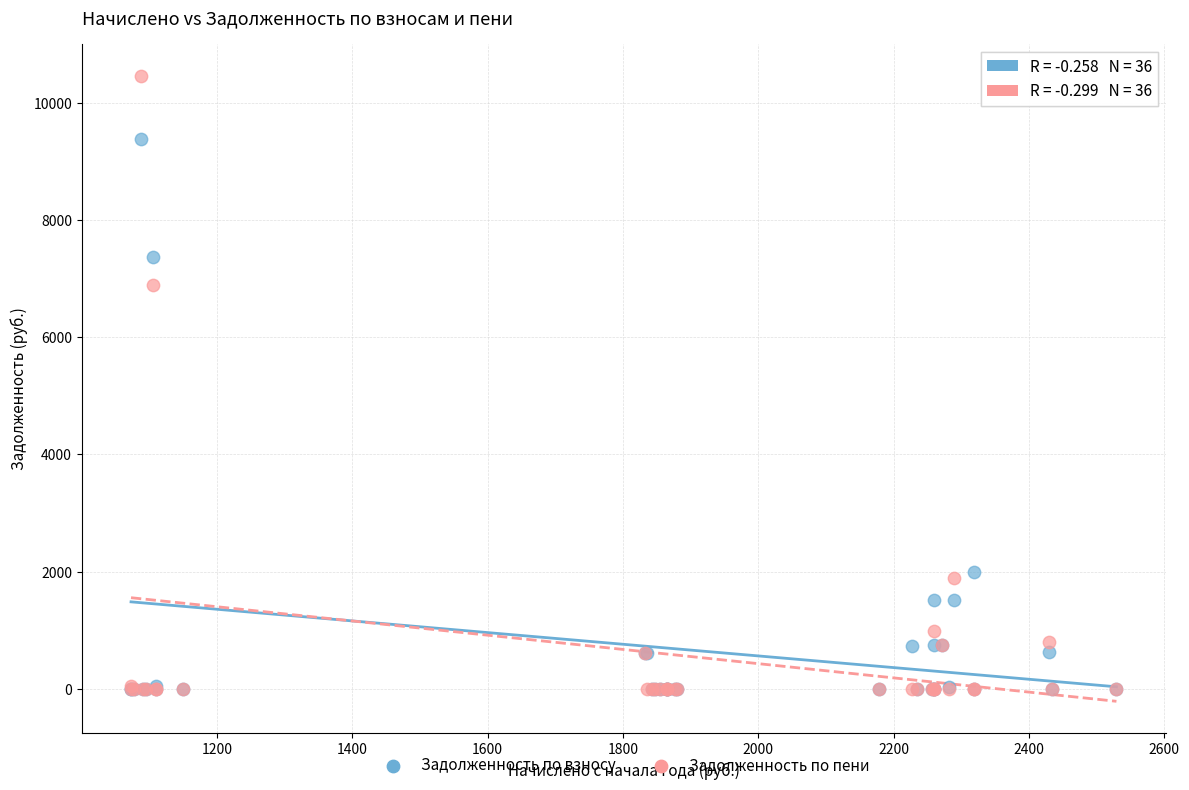

In the Задолженность по пени series, what Y value is closest to 5229?

6881.9